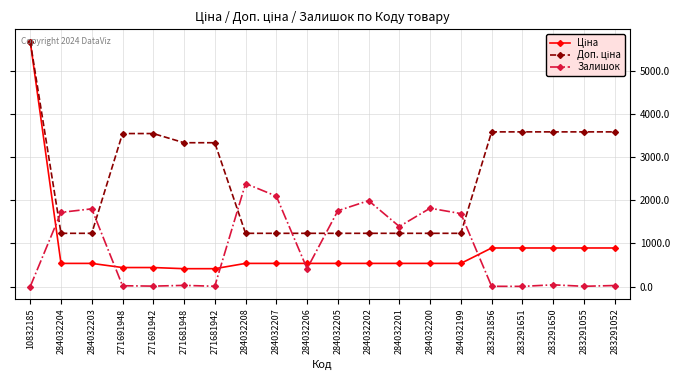

Which category has the highest value across all series?

10832185